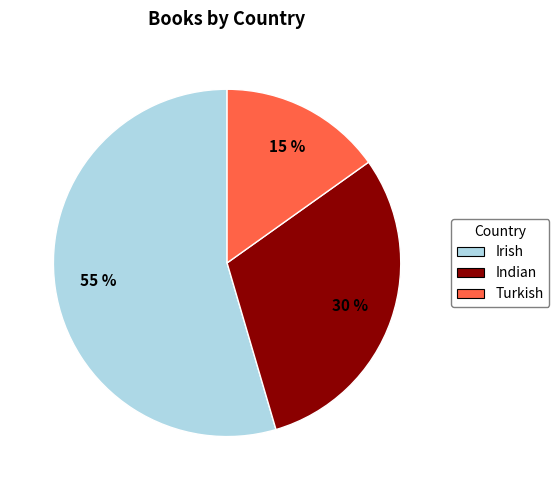

Rank the categories by value from lowest to highest.

Turkish, Indian, Irish